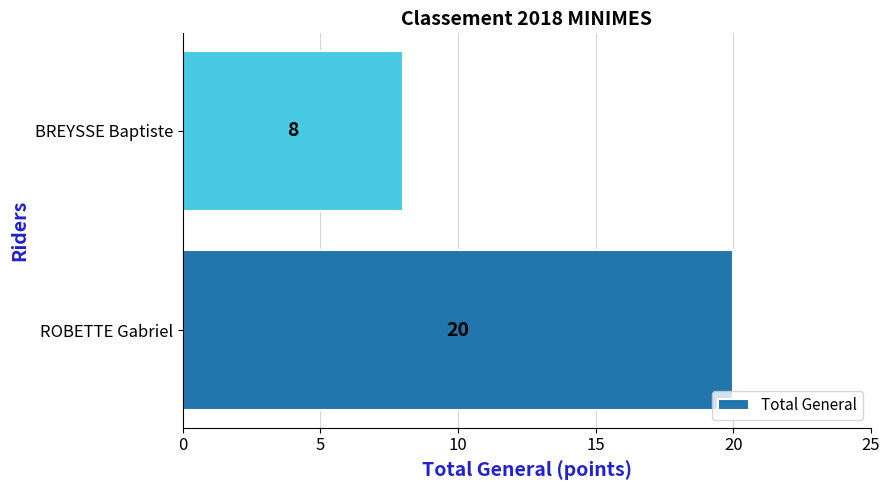

What is the average value?

14